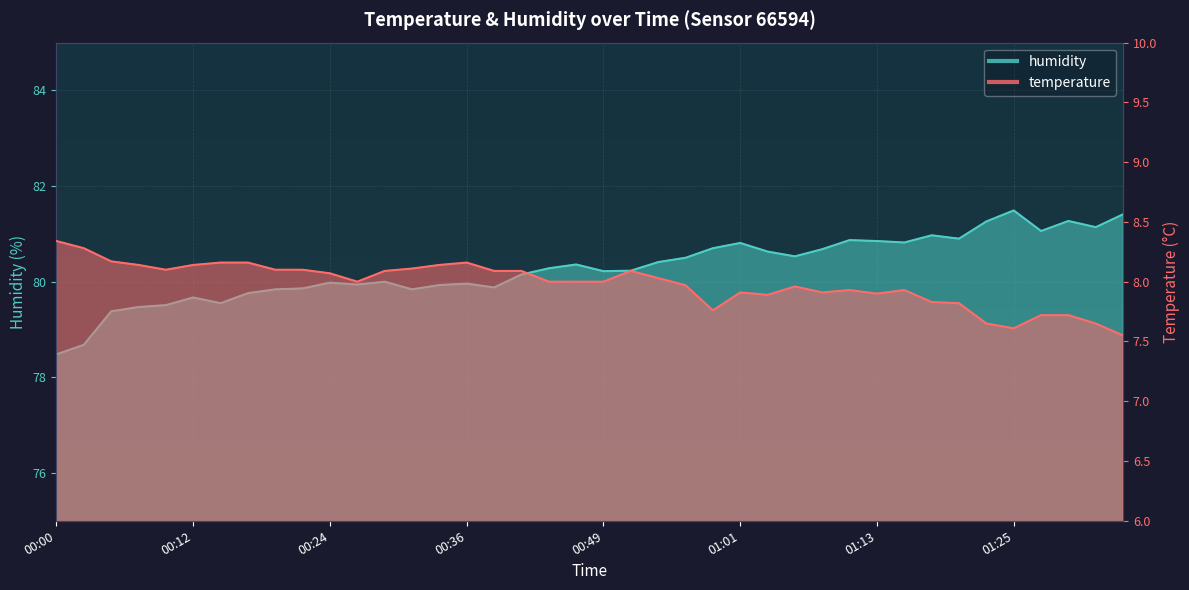

At which category is the sum across all series the highest?

01:25